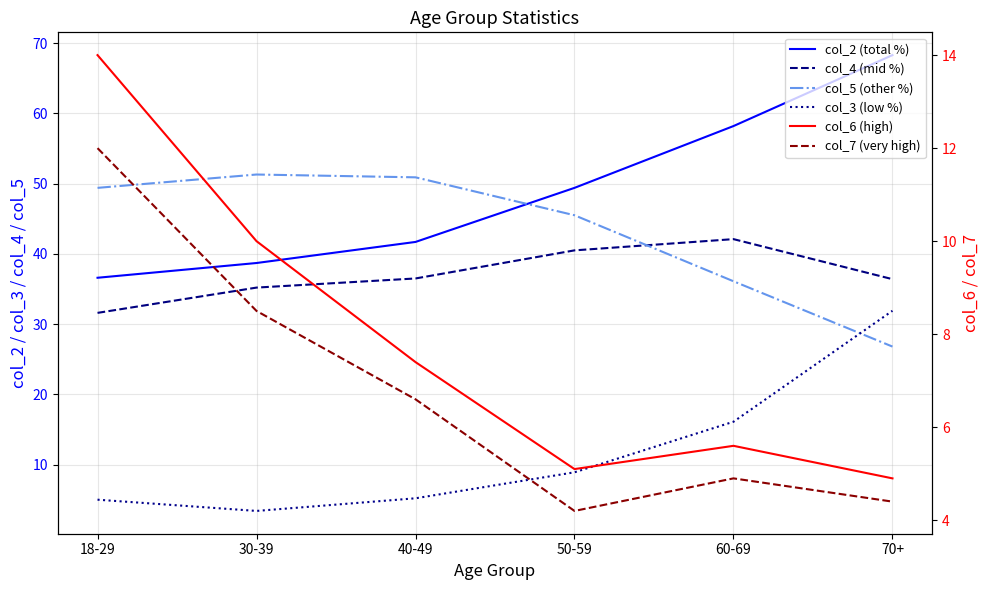

The col_6 (high) series shows 7.4 at 40-49. True or false?

True